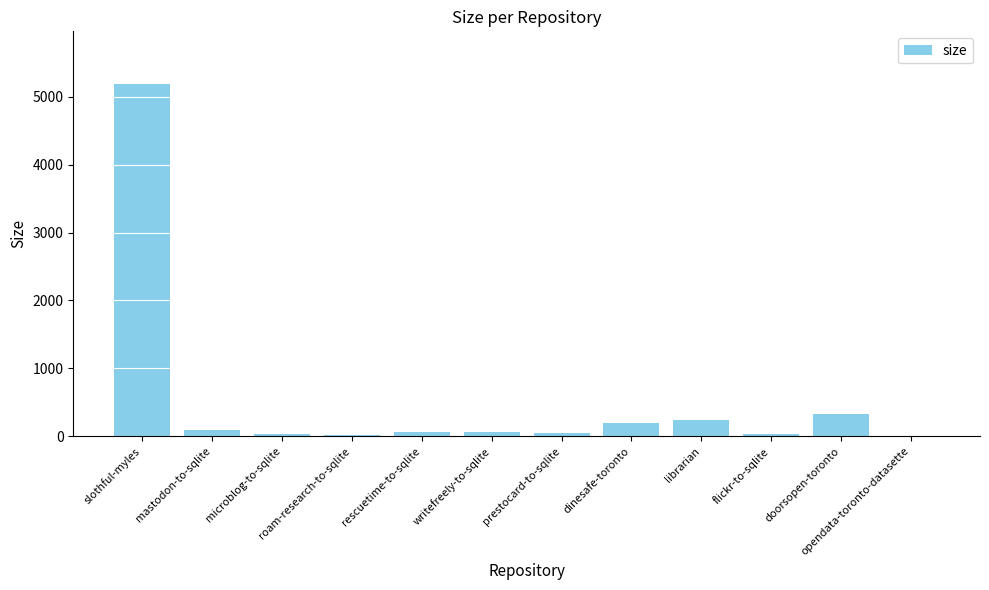

Is it true that the value at slothful-myles is 9010?

False